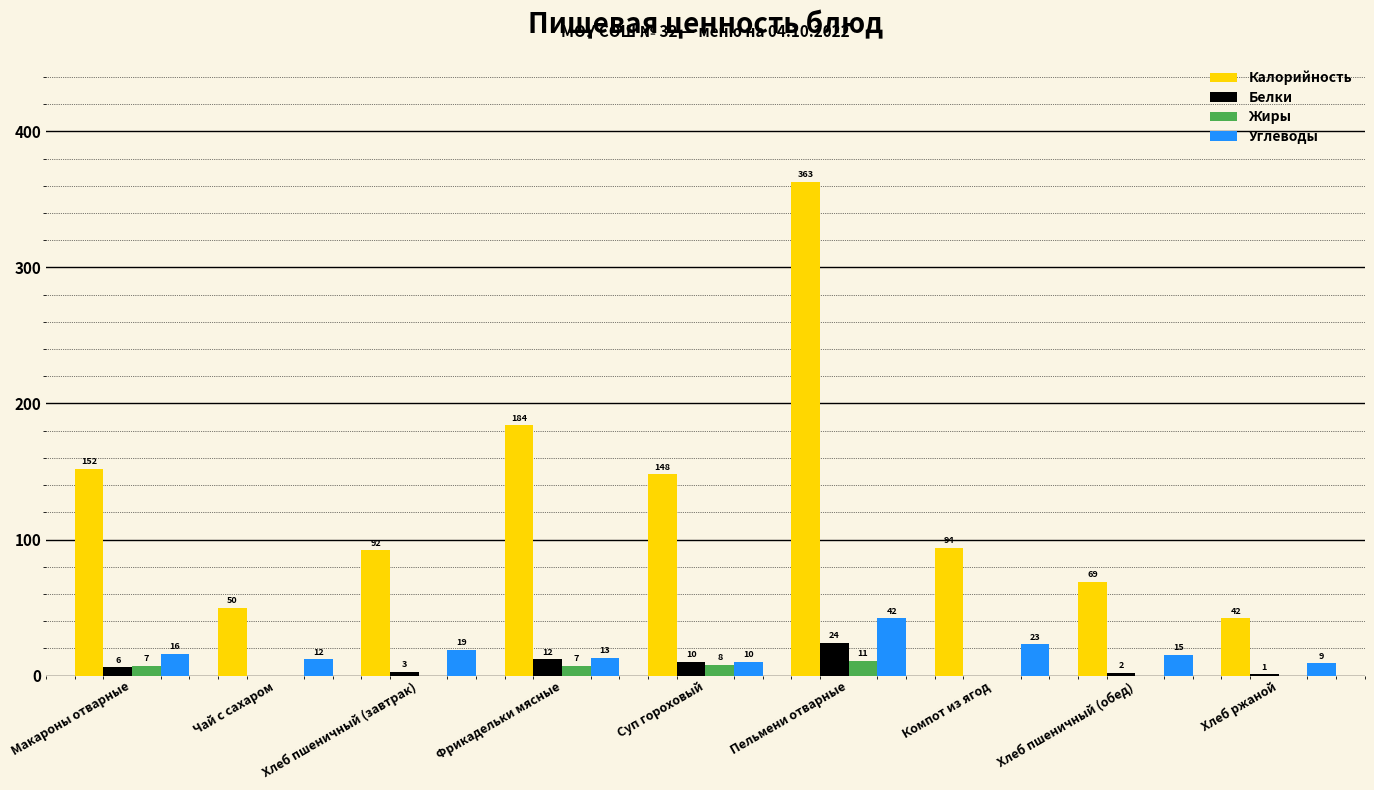

Is the value of Жиры at Суп гороховый greater than the value of Белки at Пельмени отварные?

No